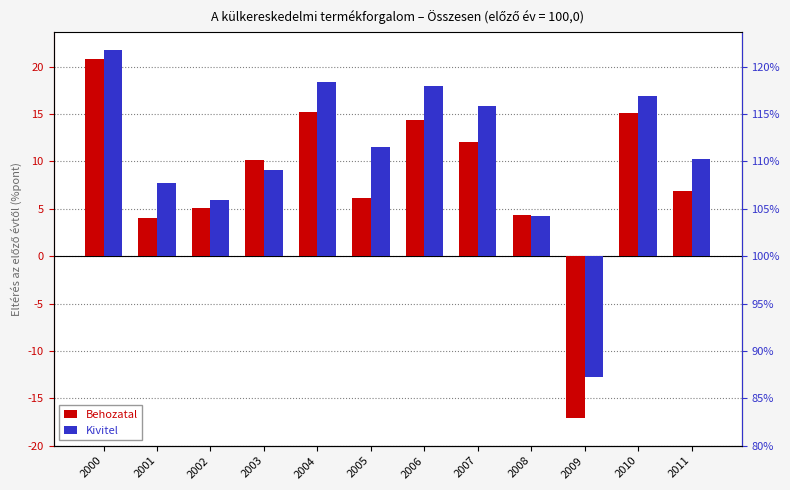

Reading left to right, transcribe all the data shown in this chart.

Behozatal: 20.8	4.0	5.1	10.1	15.2	6.1	14.4	12.0	4.3	-17.1	15.1	6.9
Kivitel: 21.7	7.7	5.9	9.1	18.4	11.5	18.0	15.8	4.2	-12.7	16.9	10.2